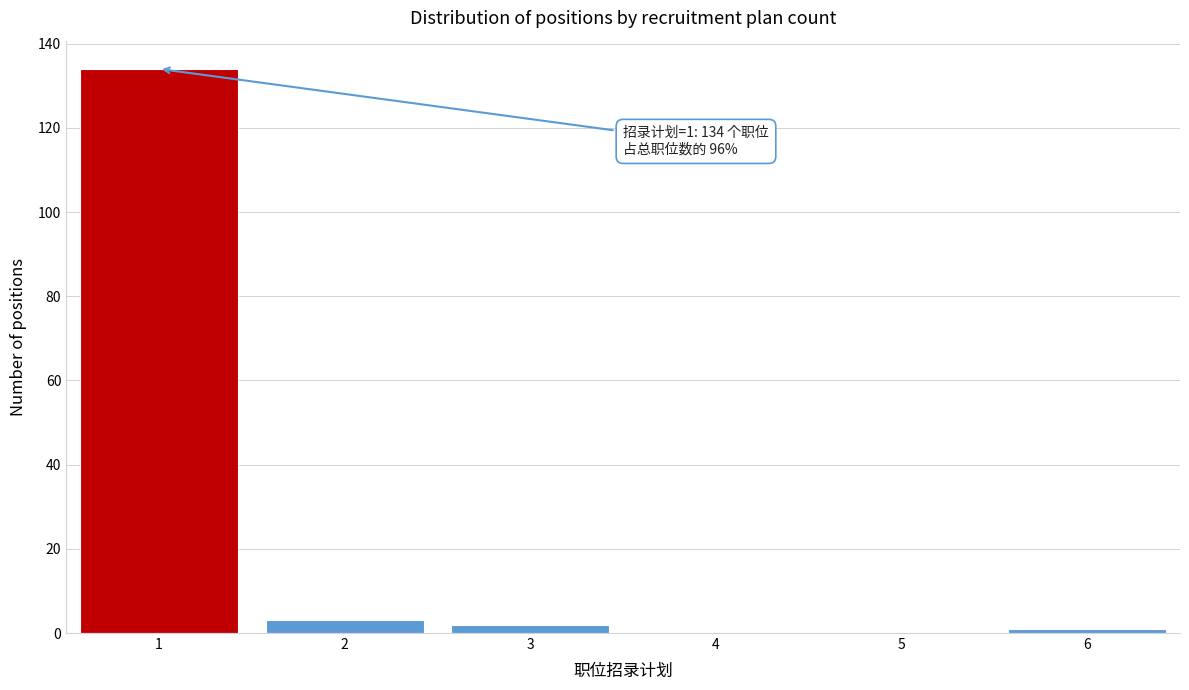

Reading left to right, list all the values displayed in this chart.

1=134	2=3	3=2	4=0	5=0	6=1